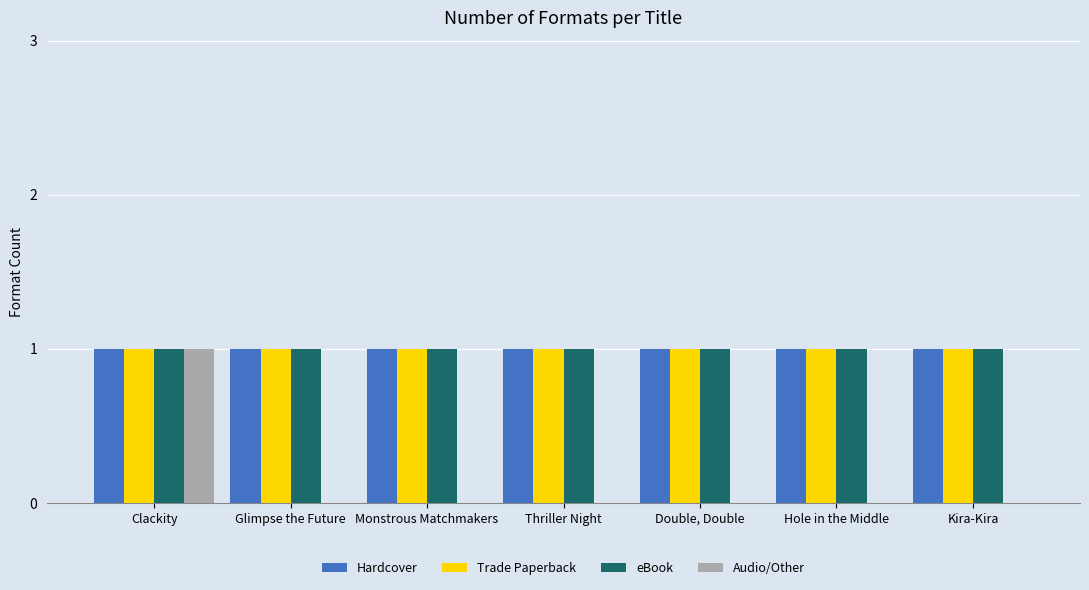

True or false: Audio/Other has a value of 0 at Kira-Kira.

True